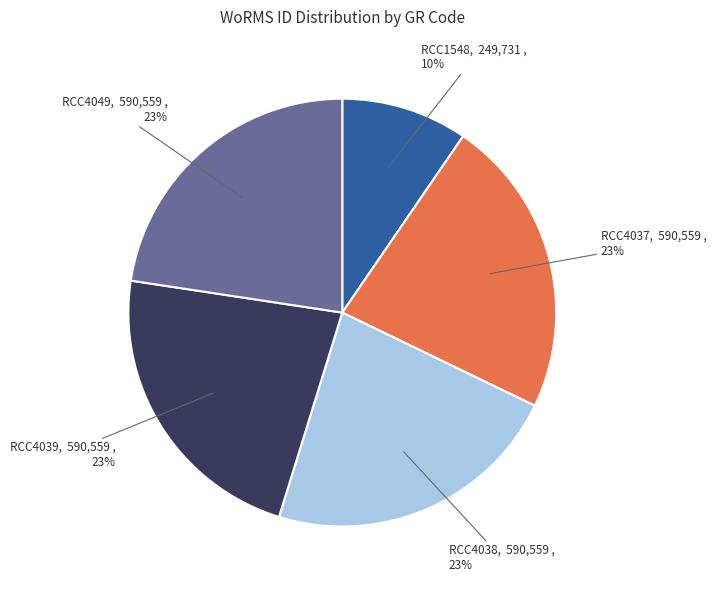

To the nearest percent, what is the difference between the largest and smallest slice percentages?

13%